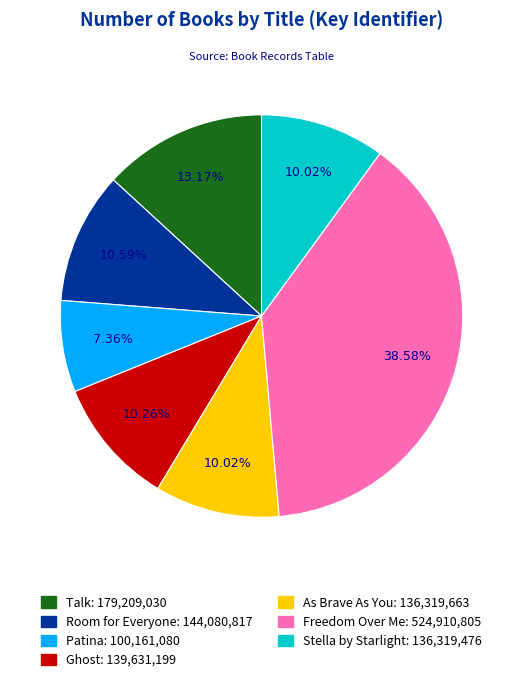

What percentage is the Ghost slice, to the nearest percent?

10%